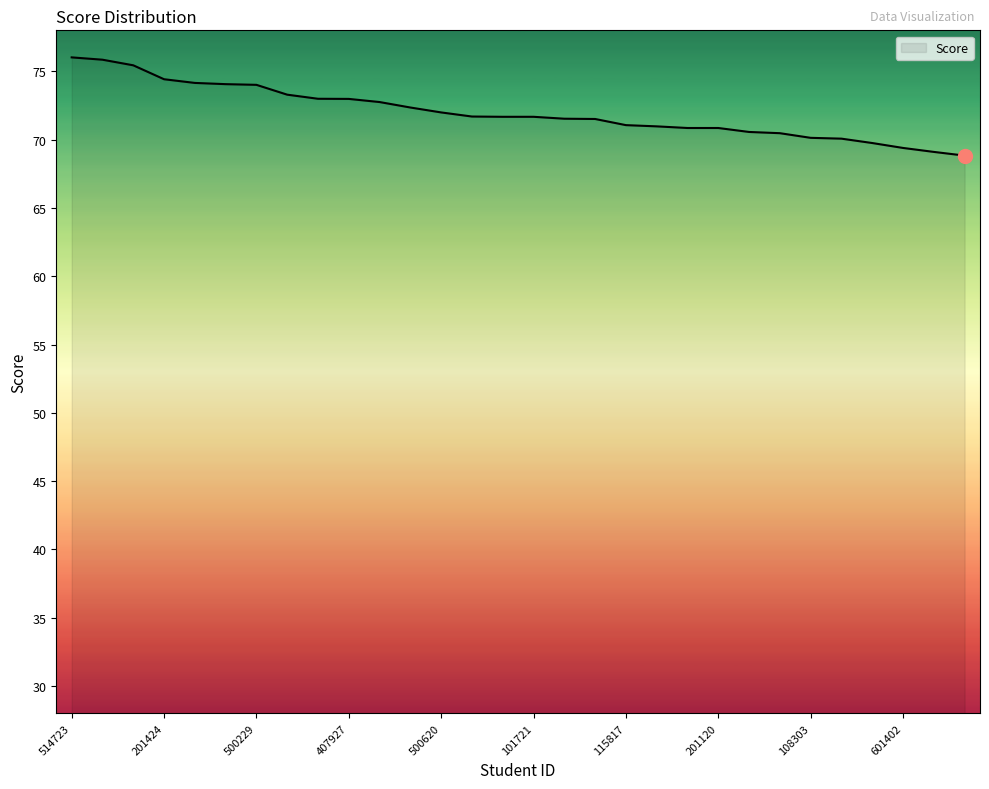

What is the greatest value displayed?

76.0